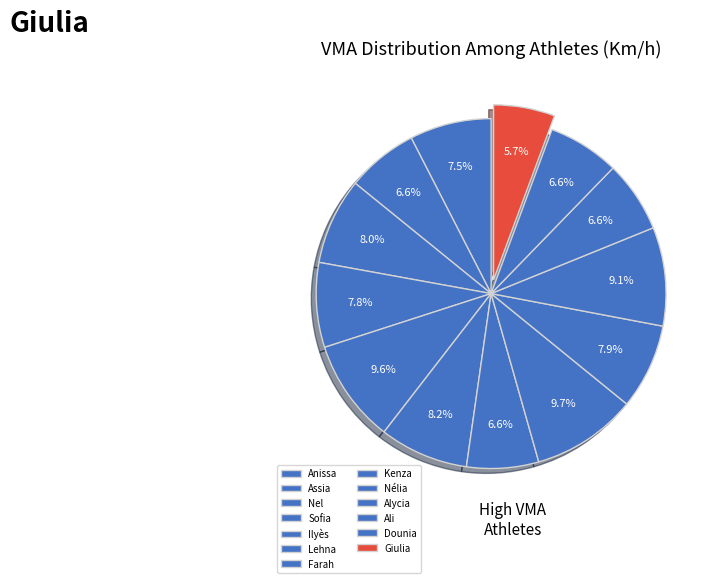

How many slices are in this pie chart?

13